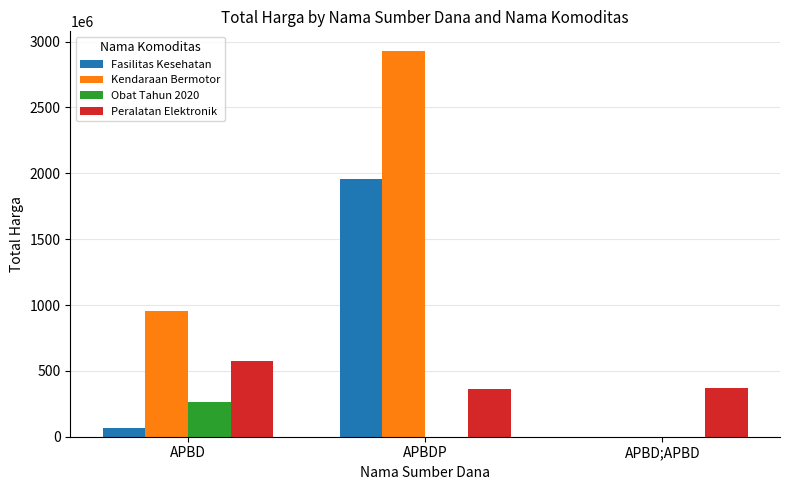

What value does the Fasilitas Kesehatan series have at APBD, to the nearest 50?

67019100